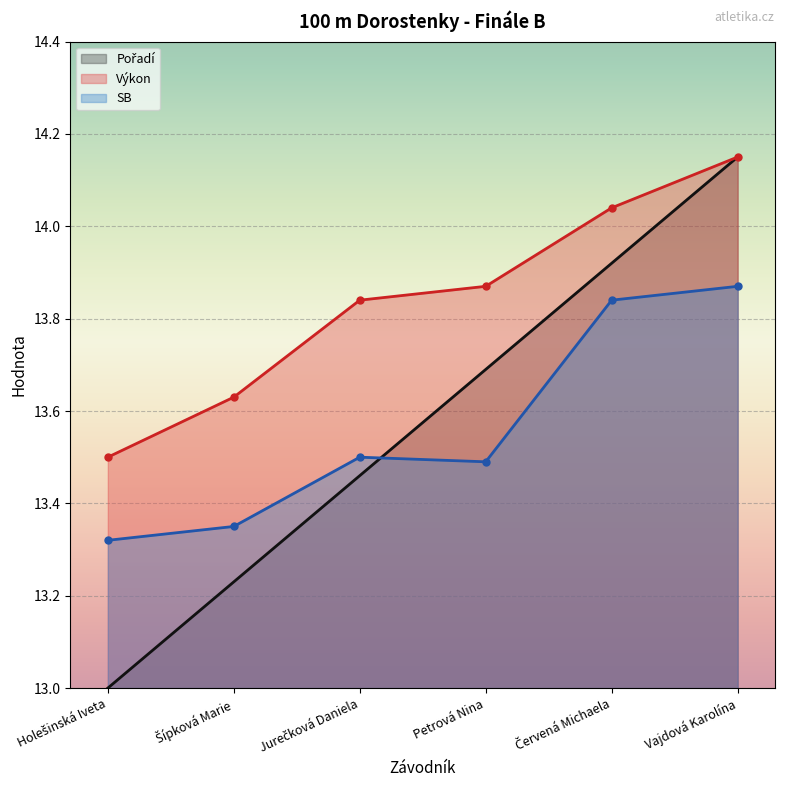

What position from the left is Petrová Nina?

4